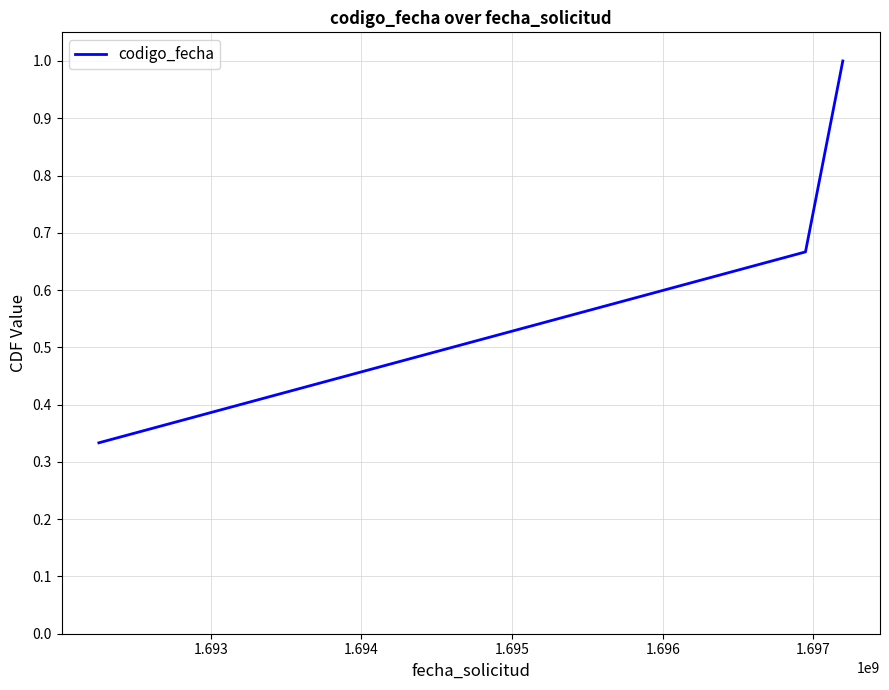

What is the sum of all values?

2.0